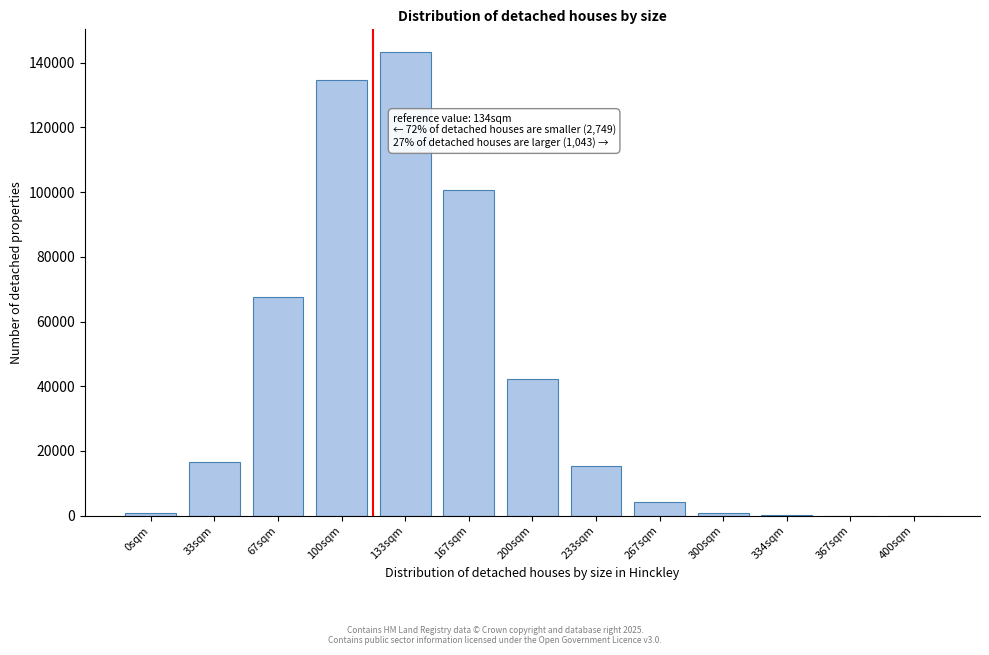

What is the greatest value displayed?

143160